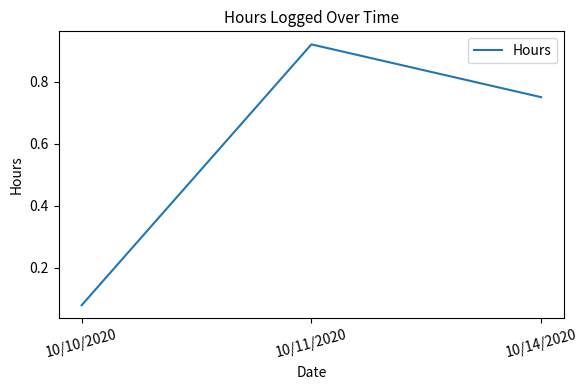

The chart shows a value of 1.5 at 10/11/2020. True or false?

False